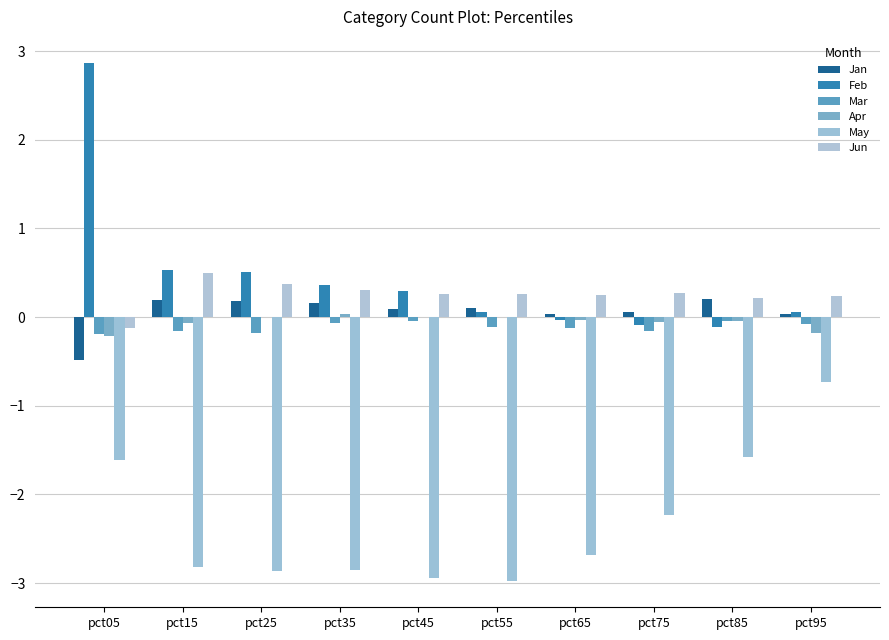

List the series in order of their peak value, highest first.

Feb, Jun, Jan, Apr, Mar, May